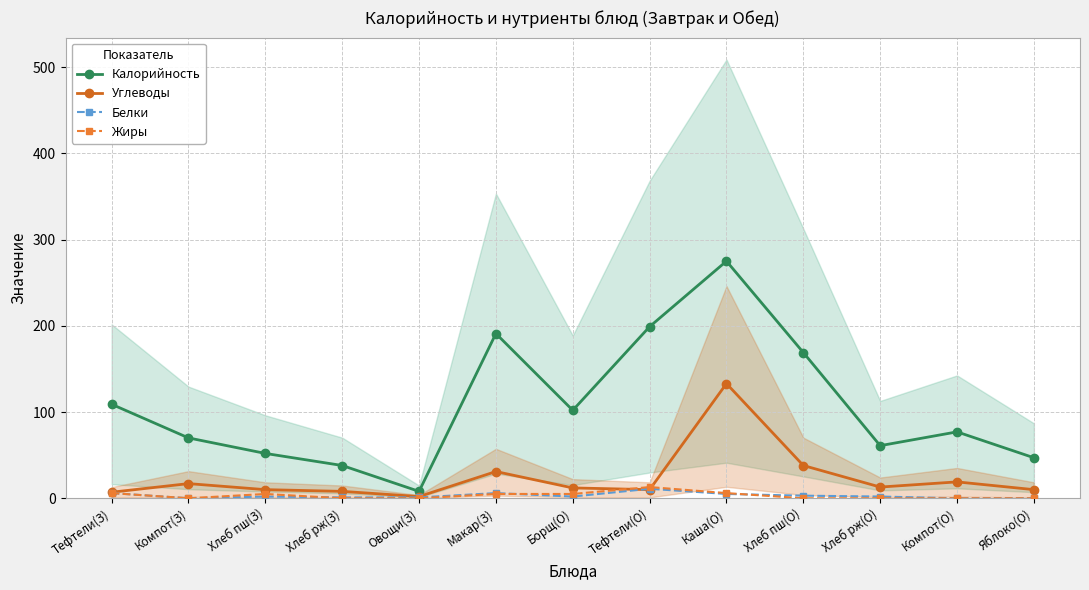

Which series has the largest total across all categories?

Калорийность